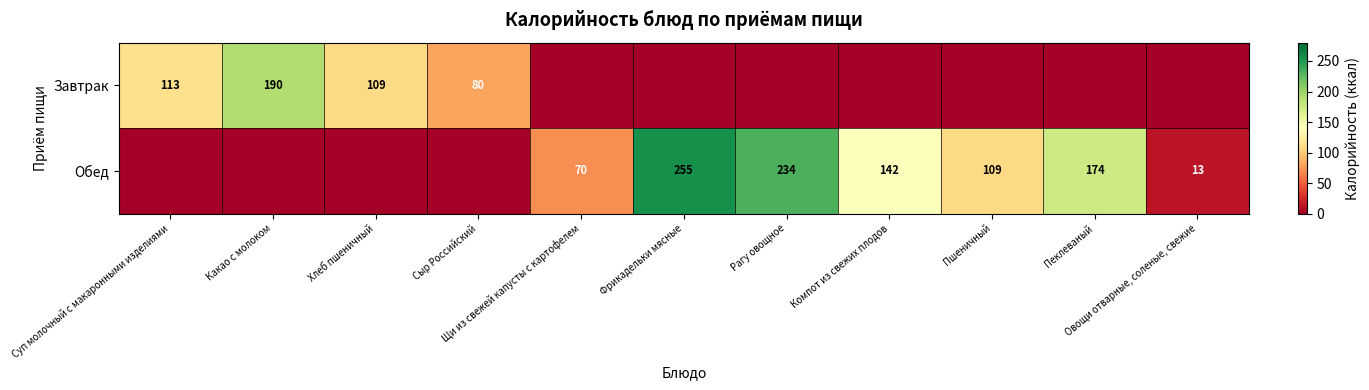

Where does the Обед series first go above 70?

Фрикадельки мясные